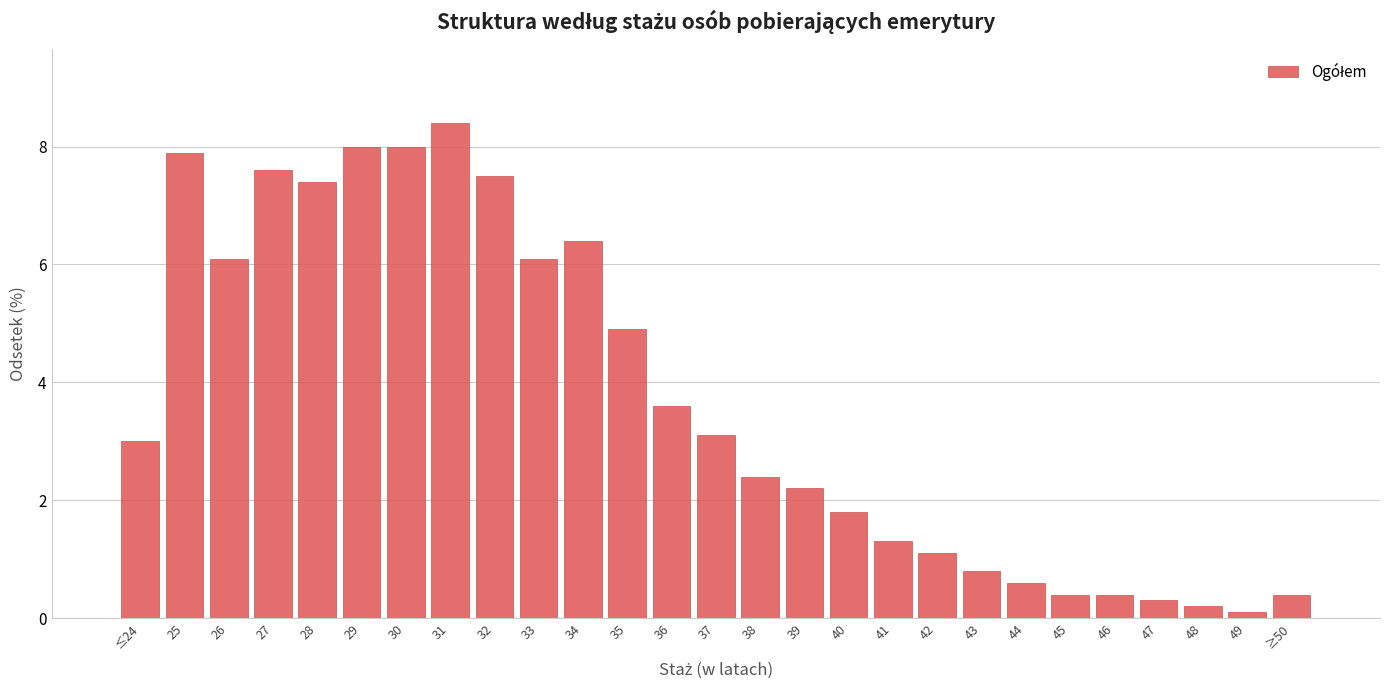

Reading left to right, what are all the values shown in this chart?

3.0	7.9	6.1	7.6	7.4	8.0	8.0	8.4	7.5	6.1	6.4	4.9	3.6	3.1	2.4	2.2	1.8	1.3	1.1	0.8	0.6	0.4	0.4	0.3	0.2	0.1	0.4